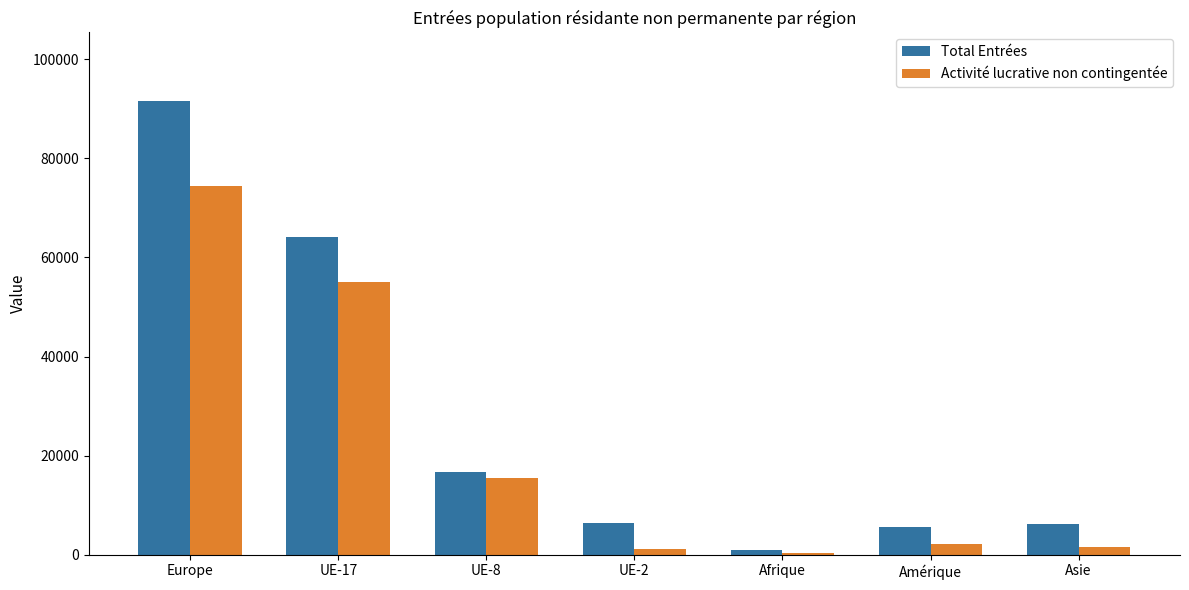

The value of Total Entrées at UE-8 is 16779. True or false?

True